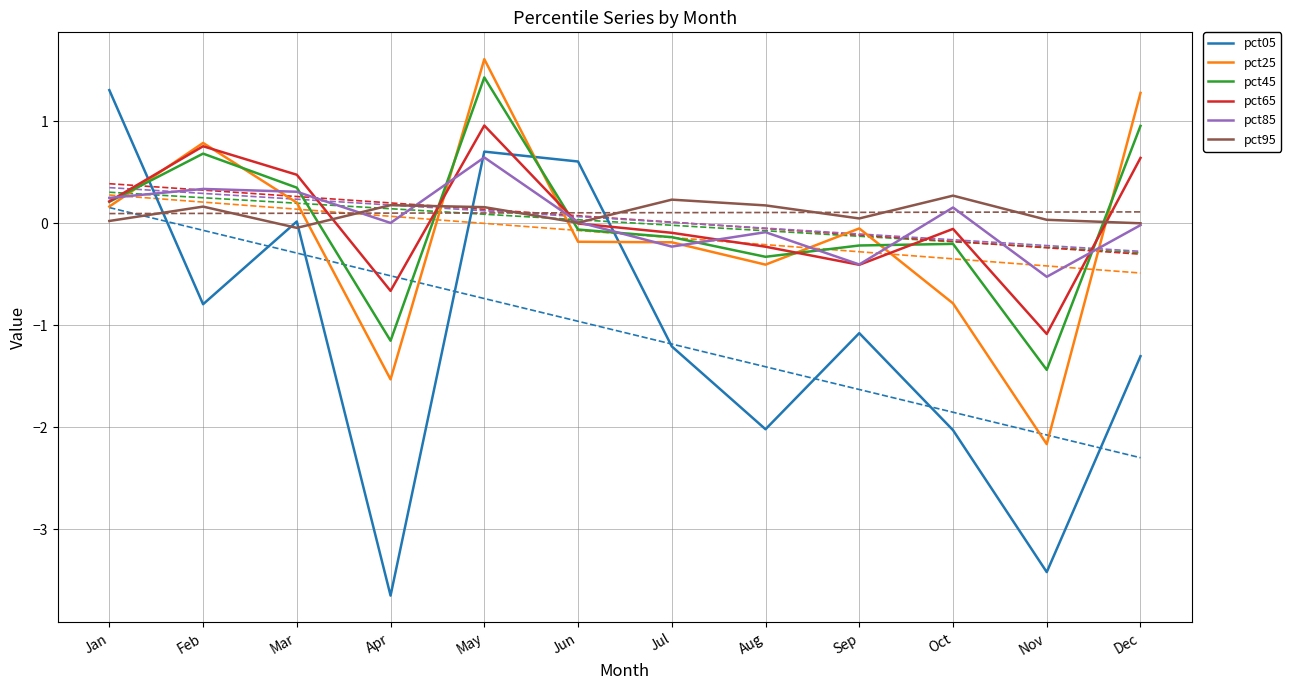

What are all the series names shown in the legend?

pct05, pct25, pct45, pct65, pct85, pct95